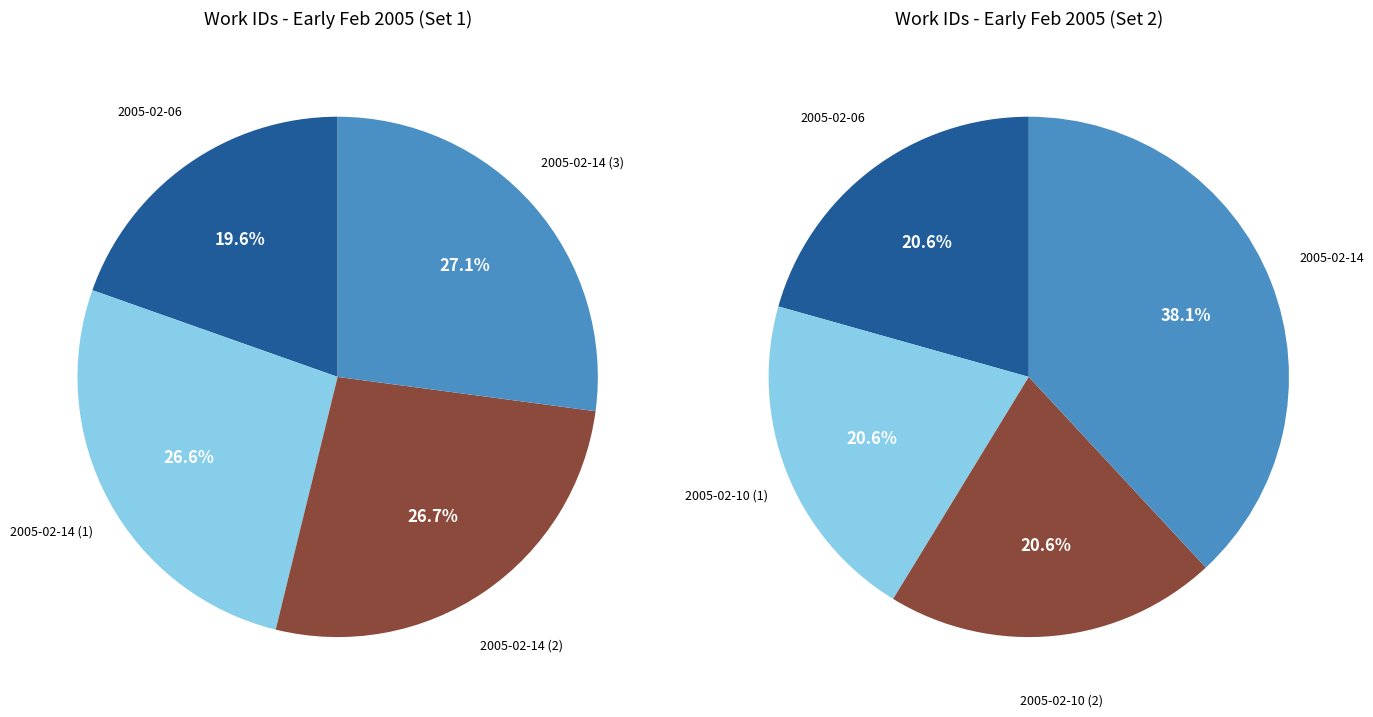

Combined, what portion of the pie is 0 and 2?

46.3%